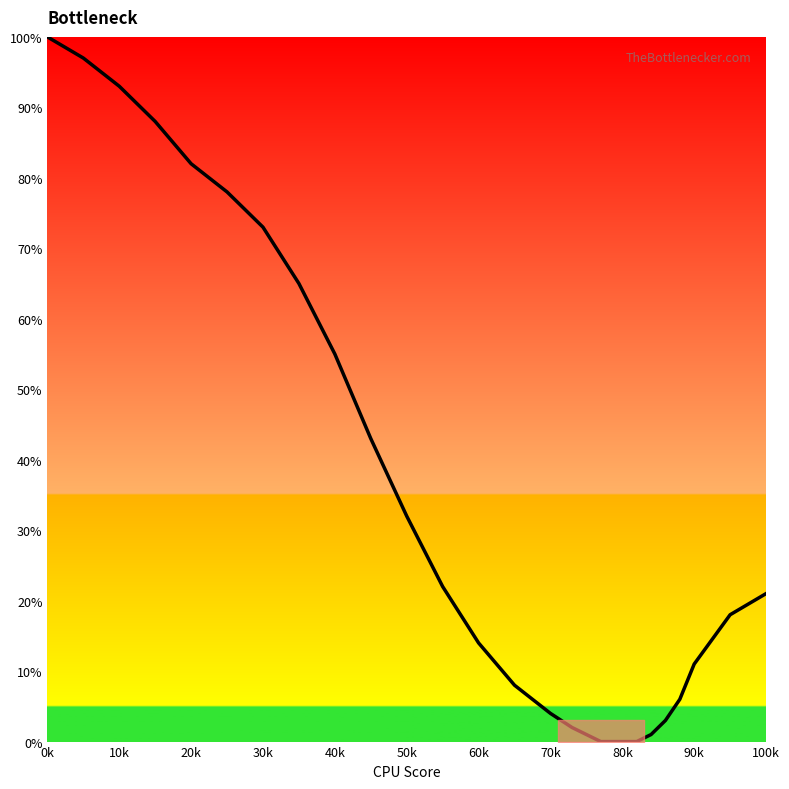

How many lines are shown in the chart?

1